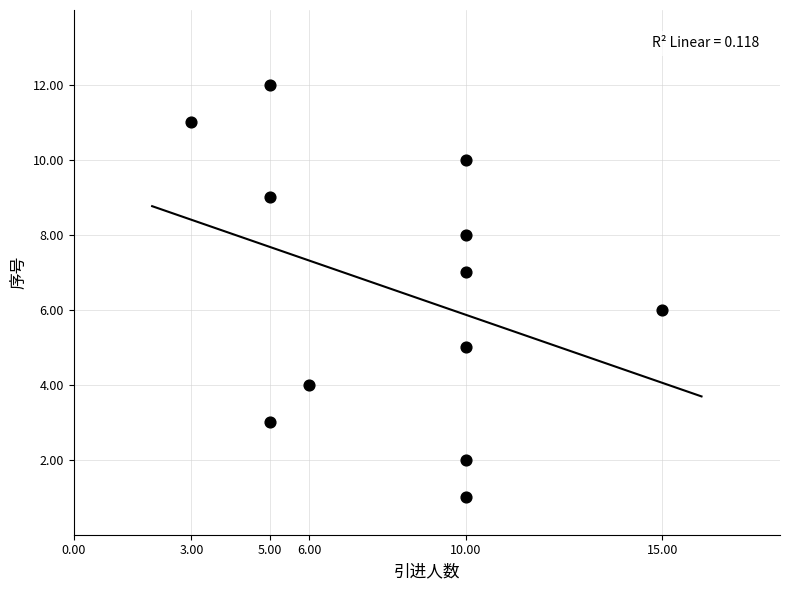

What is the range of Y values (max minus min)?

11